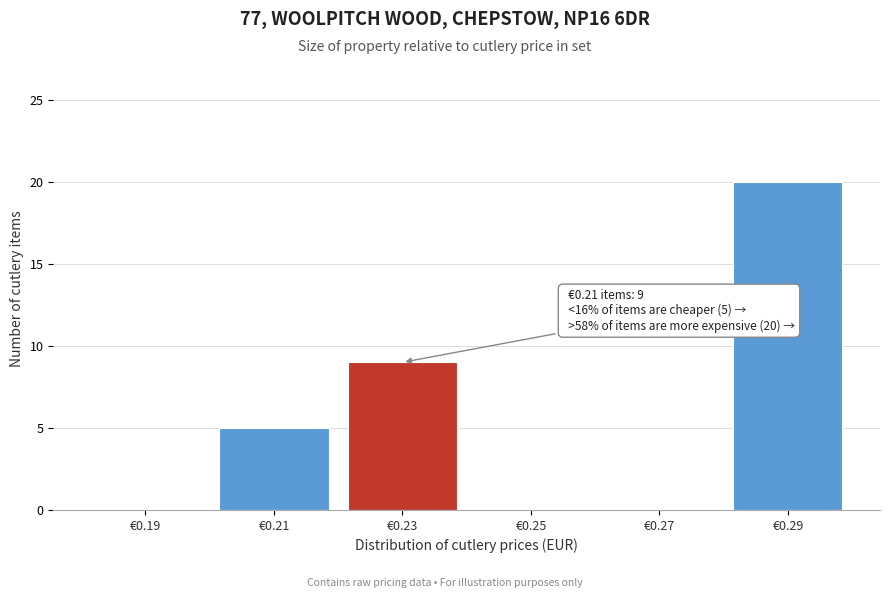

Reading left to right, what are all the values shown in this chart?

€0.19=0	€0.21=5	€0.23=9	€0.25=0	€0.27=0	€0.29=20